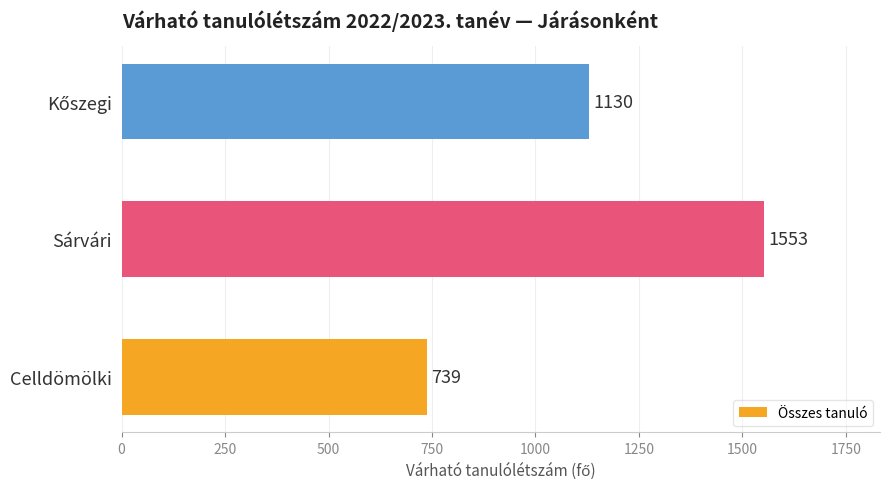

Approximately how many times larger is the value at Celldömölki compared to Sárvári?

0.5